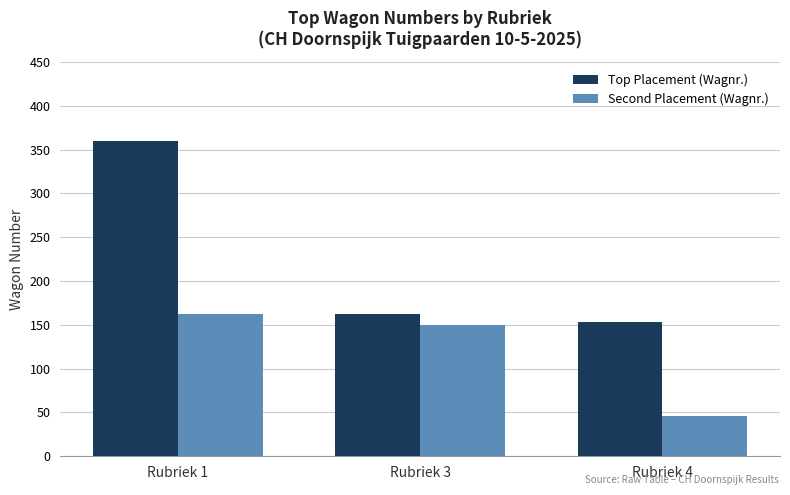

Rank the categories by Top Placement (Wagnr.) value from highest to lowest.

Rubriek 1, Rubriek 3, Rubriek 4